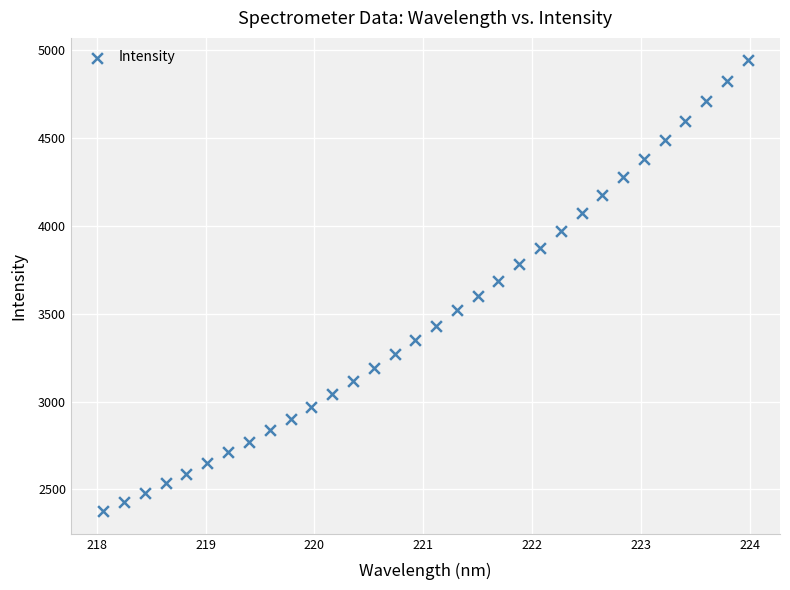

What is the range of Y values (max minus min)?

2568.1